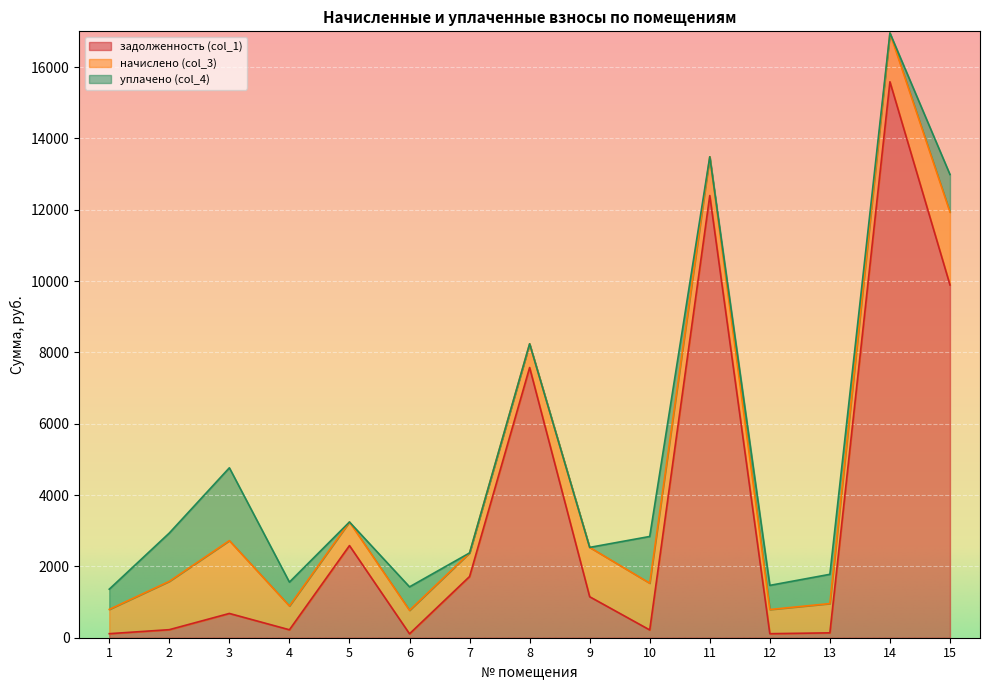

What is the lowest value of the задолженность (col_1) series?

109.7